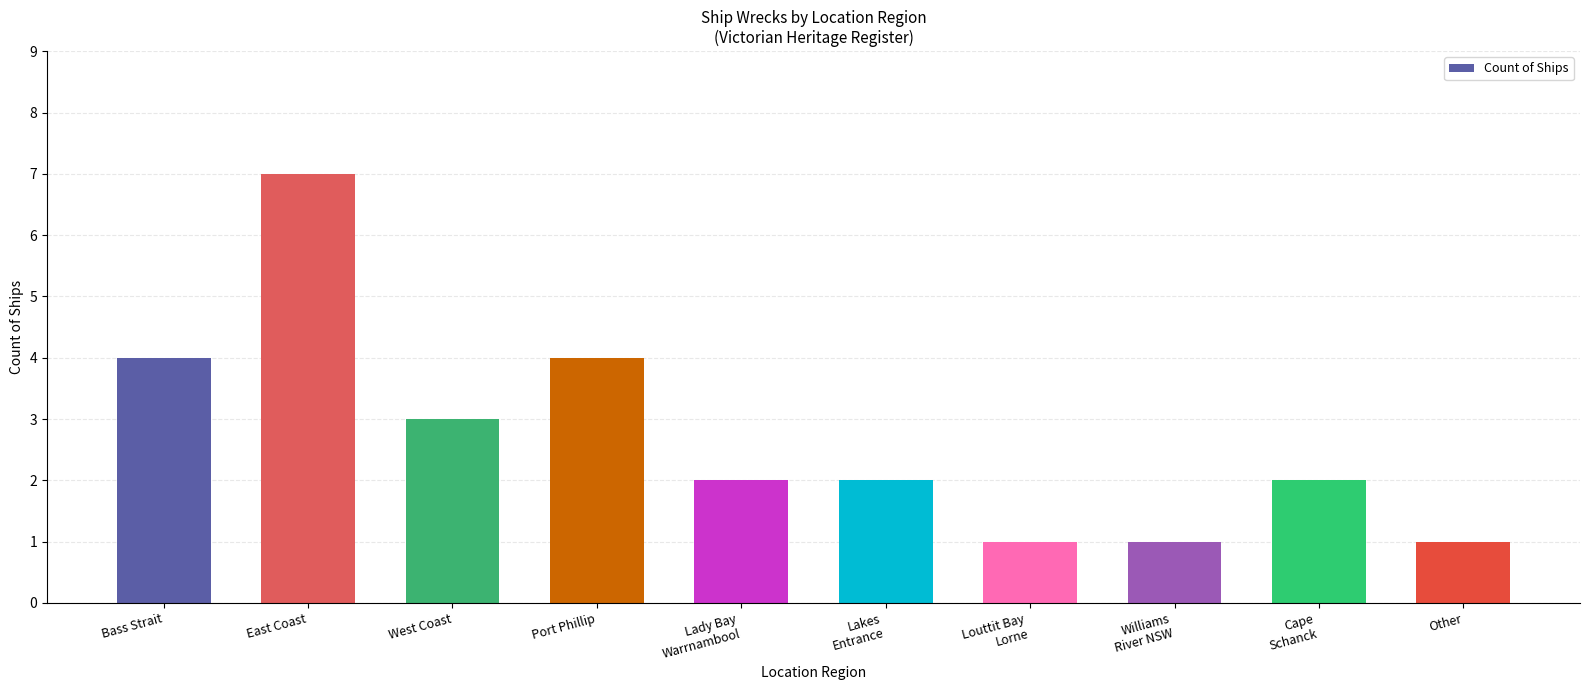

What is the difference between the maximum and minimum values?

6